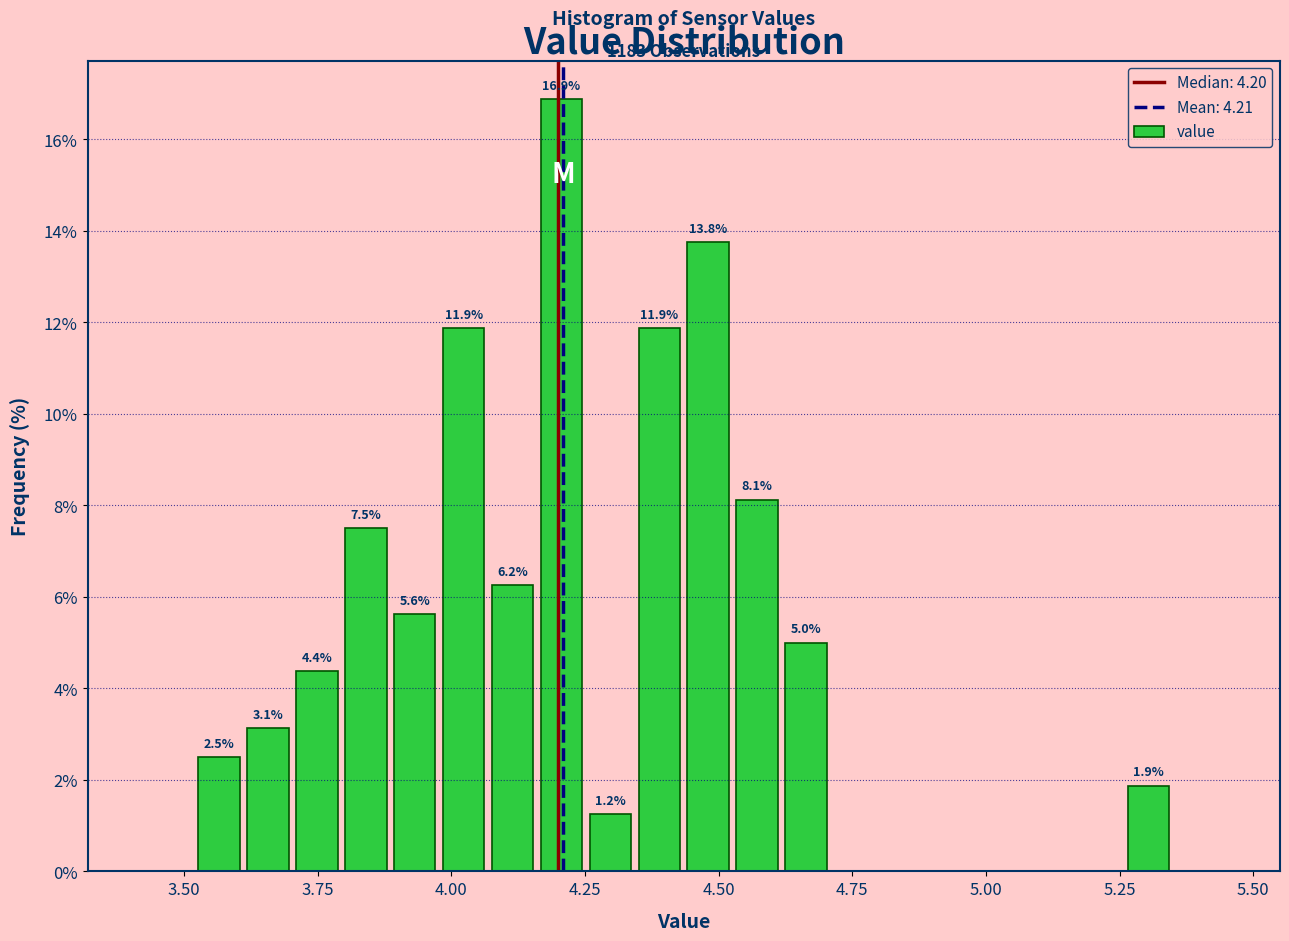

Around what value on the x-axis is the tallest bar? Give the approximate position of its centre, as read against the axis.

4.20